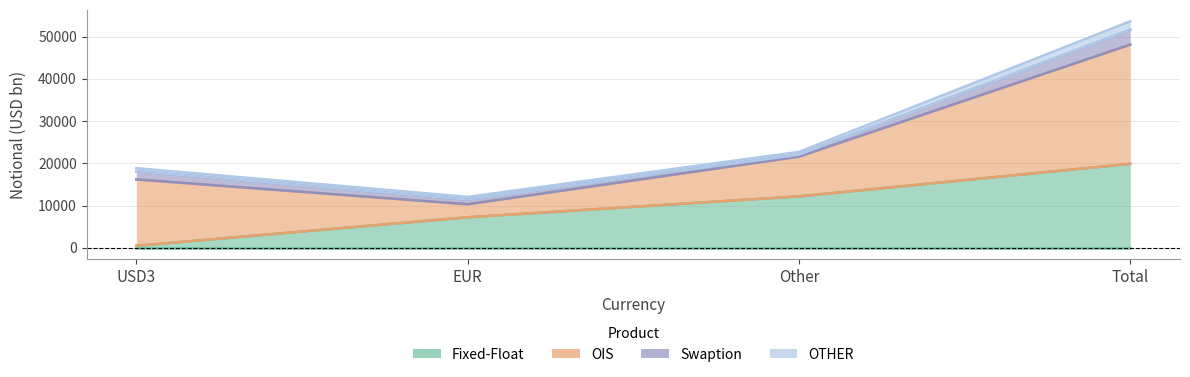

How many data points in OTHER are less than 722?

2